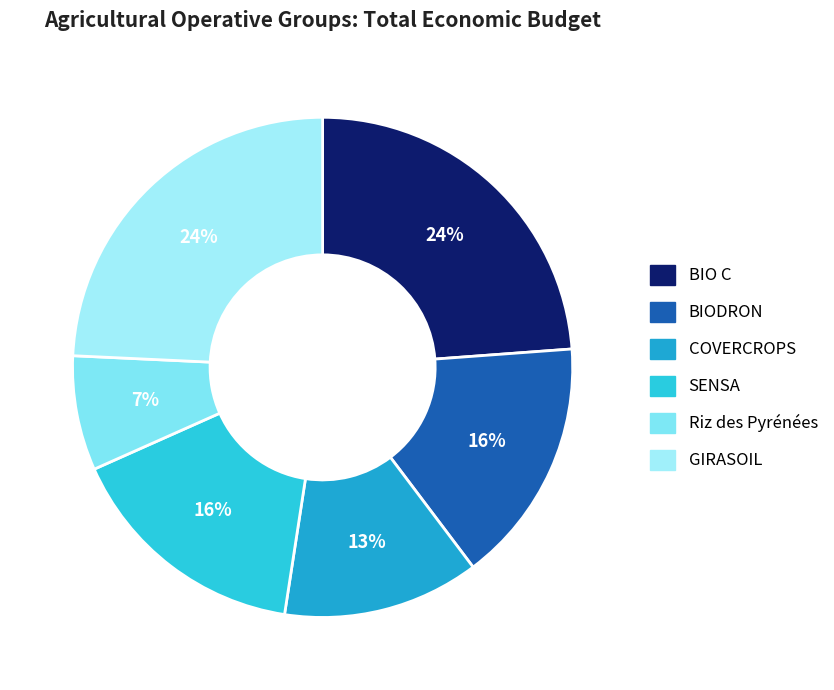

True or false: BIO C accounts for 24% of the total.

True